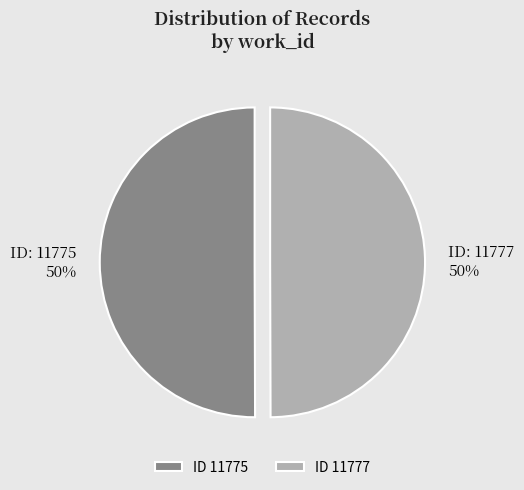

Is the sum of ID 11775 and ID 11777 greater than half?

Yes